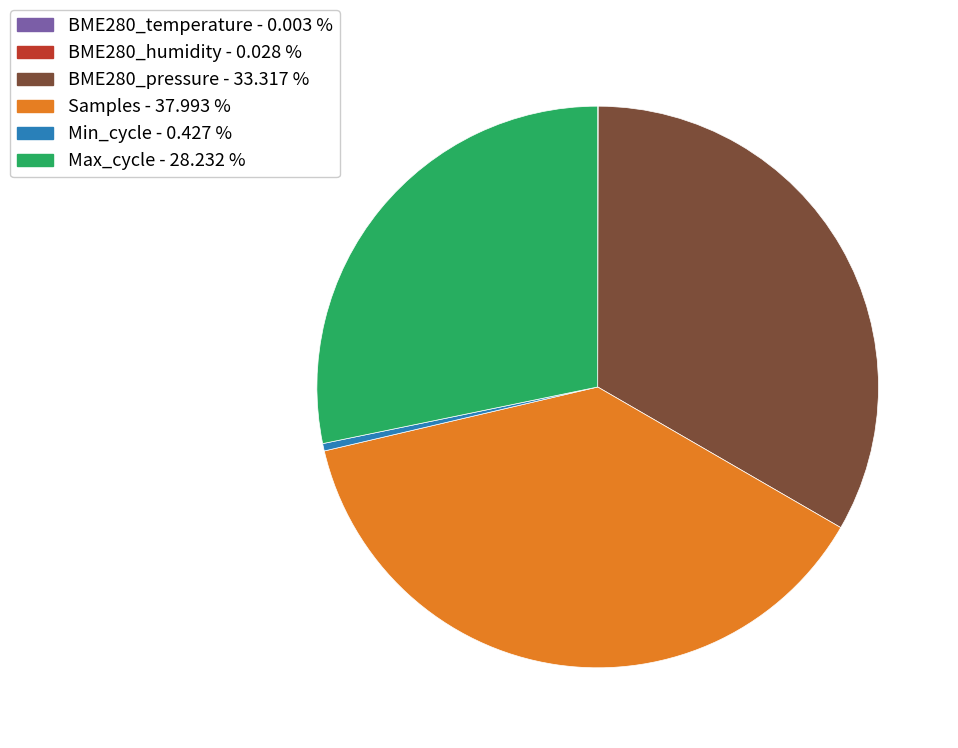

Is the sum of BME280_pressure - 33.317 % and Samples - 37.993 % greater than half?

Yes